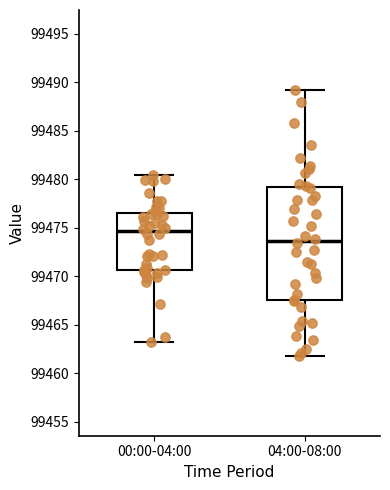

Reading left to right, transcribe this box plot: for each box, give where its median line is, the range the box spans, and where its two whiskers end, as read against the y-axis. The values are not printed on the chart, so give them approximately, as read against the axis.

00:00-04:00: median 99474.5, box 99470.5 to 99476.5, whiskers 99463.5 to 99480.5
04:00-08:00: median 99473.5, box 99467.5 to 99479.0, whiskers 99462.0 to 99489.0